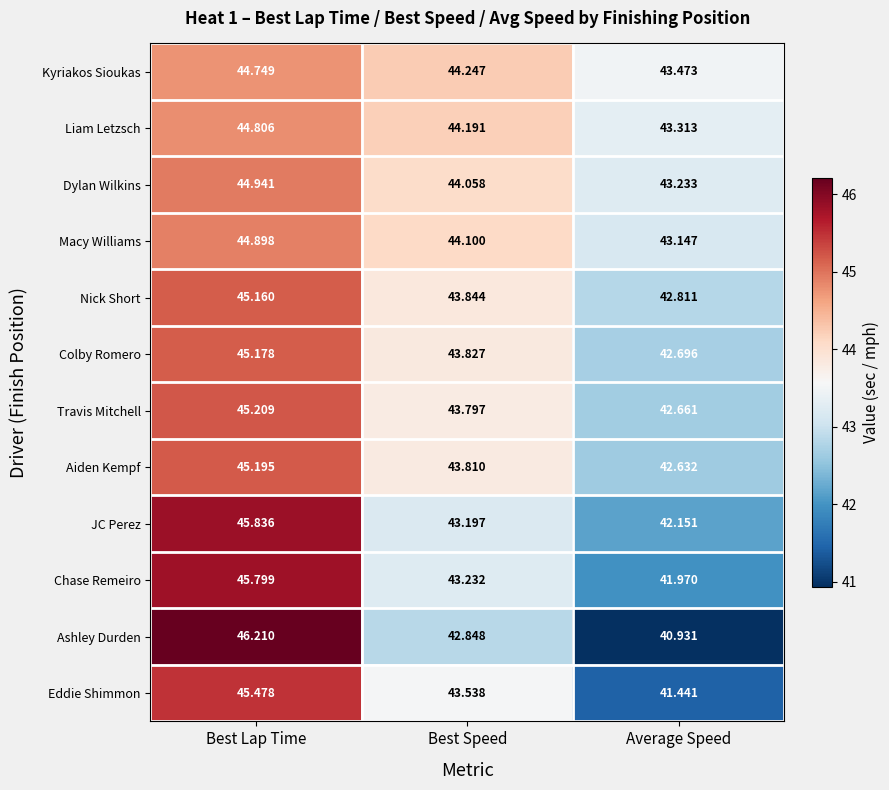

What is the total value across all series at Best Lap Time?

543.5